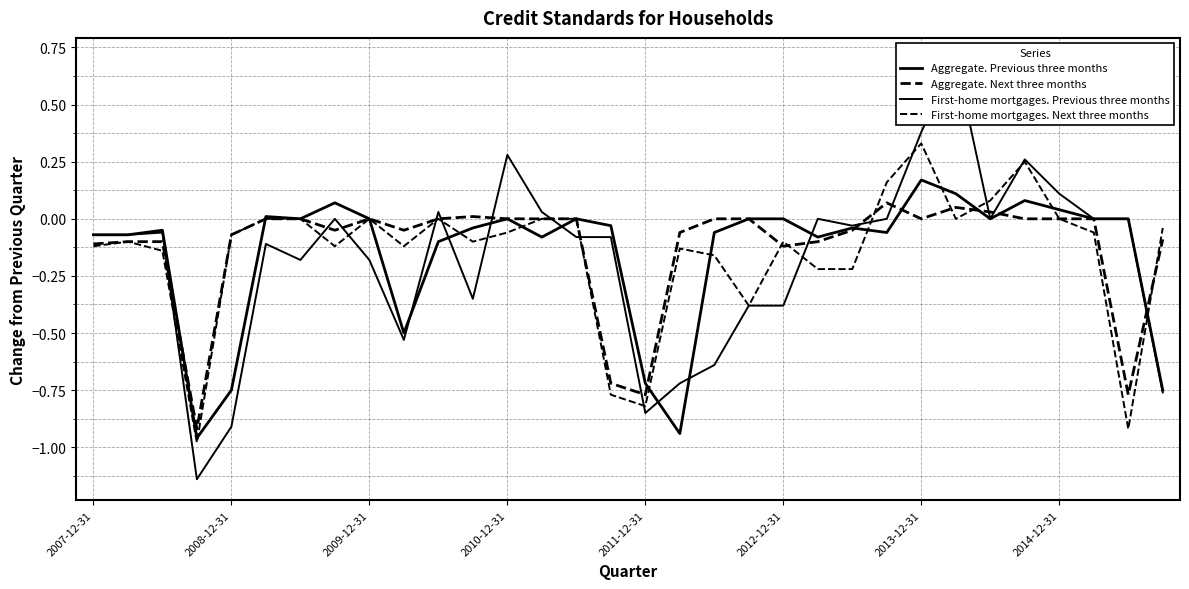

What is the difference between the maximum and minimum values in the Aggregate. Previous three months series?

1.1